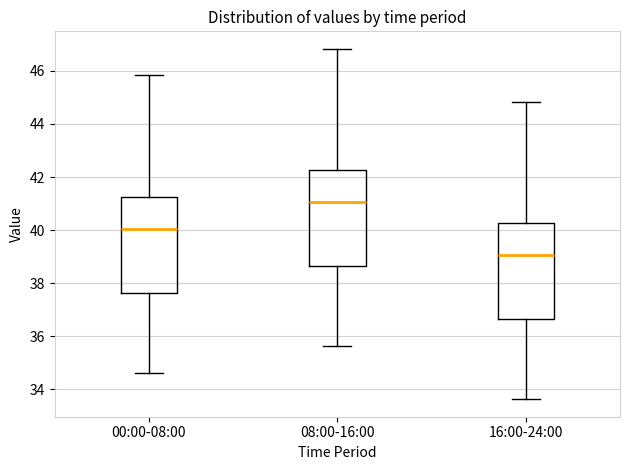

Reading left to right, read every box against the y-axis: the position of its median line, the range the box covers, and the ends of its whiskers. The values are not printed on the chart, so give them approximately, as read against the axis.

00:00-08:00: median 40.0, box 37.6 to 41.2, whiskers 34.6 to 45.8
08:00-16:00: median 41.0, box 38.6 to 42.2, whiskers 35.6 to 46.8
16:00-24:00: median 39.0, box 36.6 to 40.2, whiskers 33.6 to 44.8